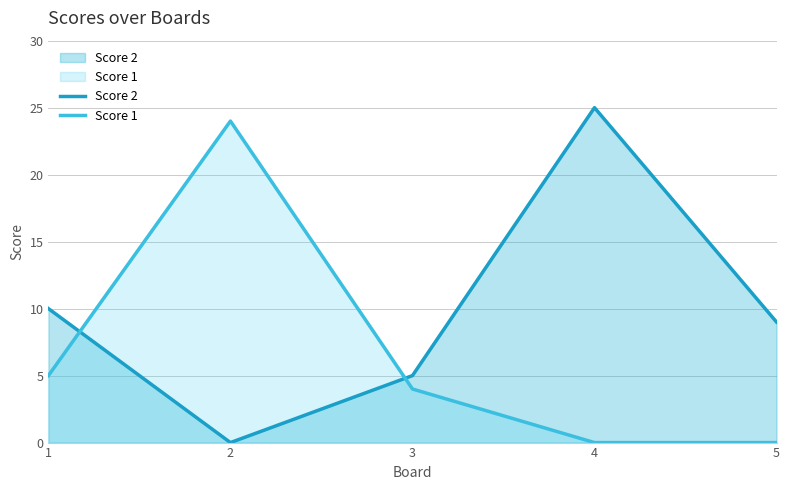

At how many categories does at least one series exceed 24?

1